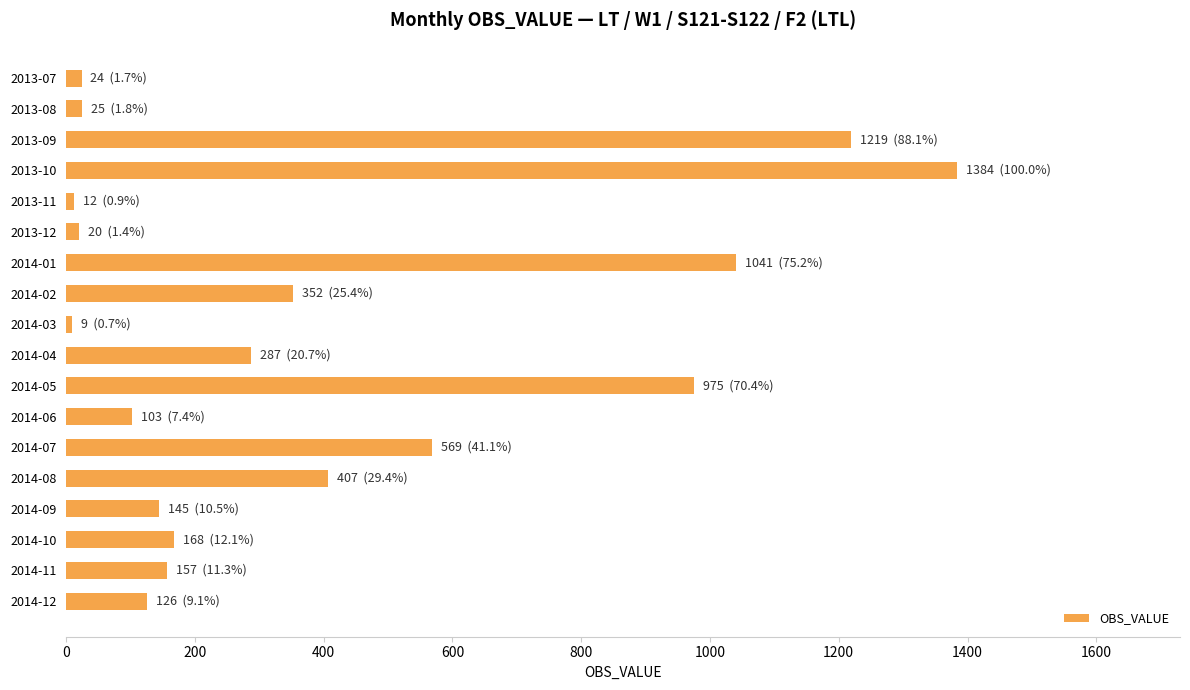

What is the difference between the maximum and minimum values?

1375